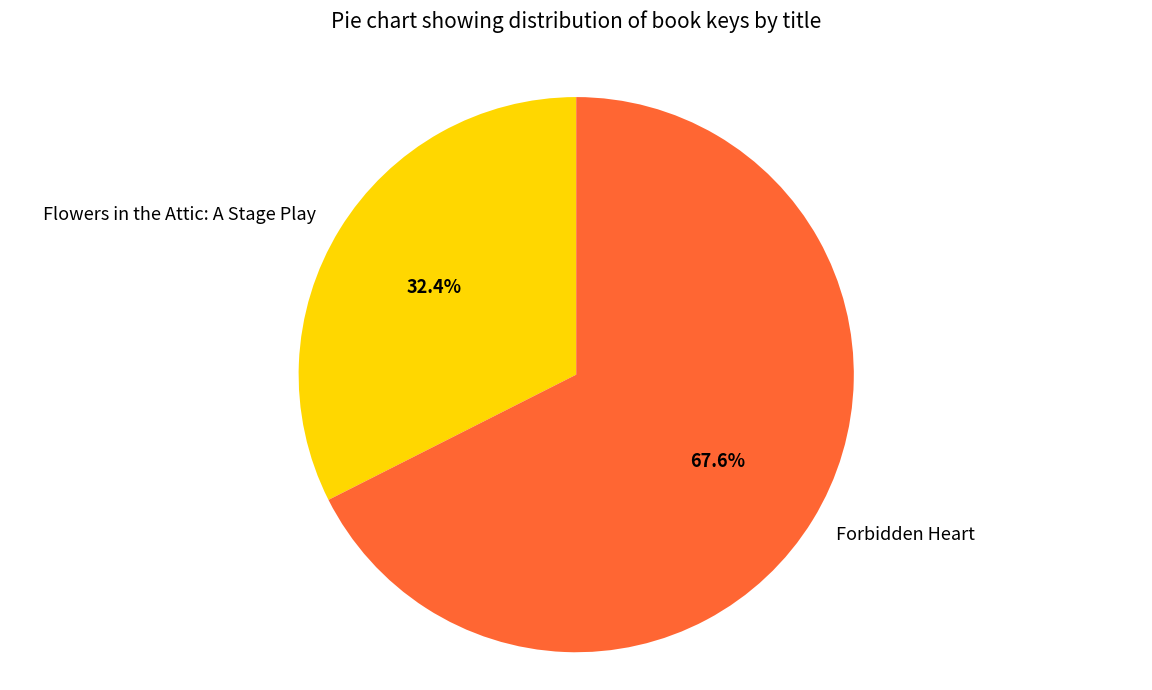

Combined, do Forbidden Heart and Flowers in the Attic: A Stage Play account for over 50%?

Yes